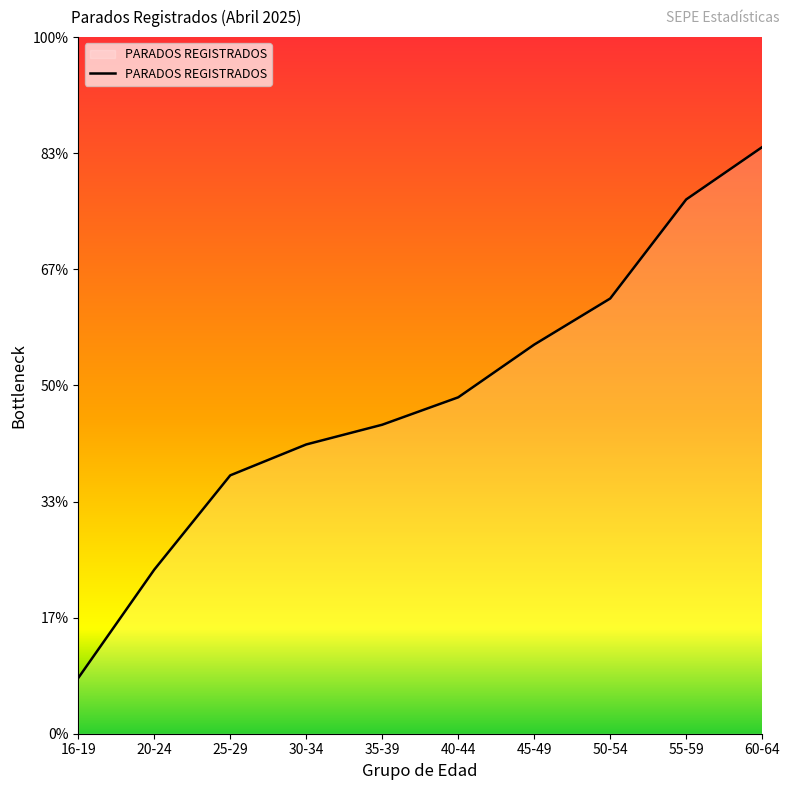

List the labels in order of value, largest first.

60-64, 55-59, 50-54, 45-49, 40-44, 35-39, 30-34, 25-29, 20-24, 16-19